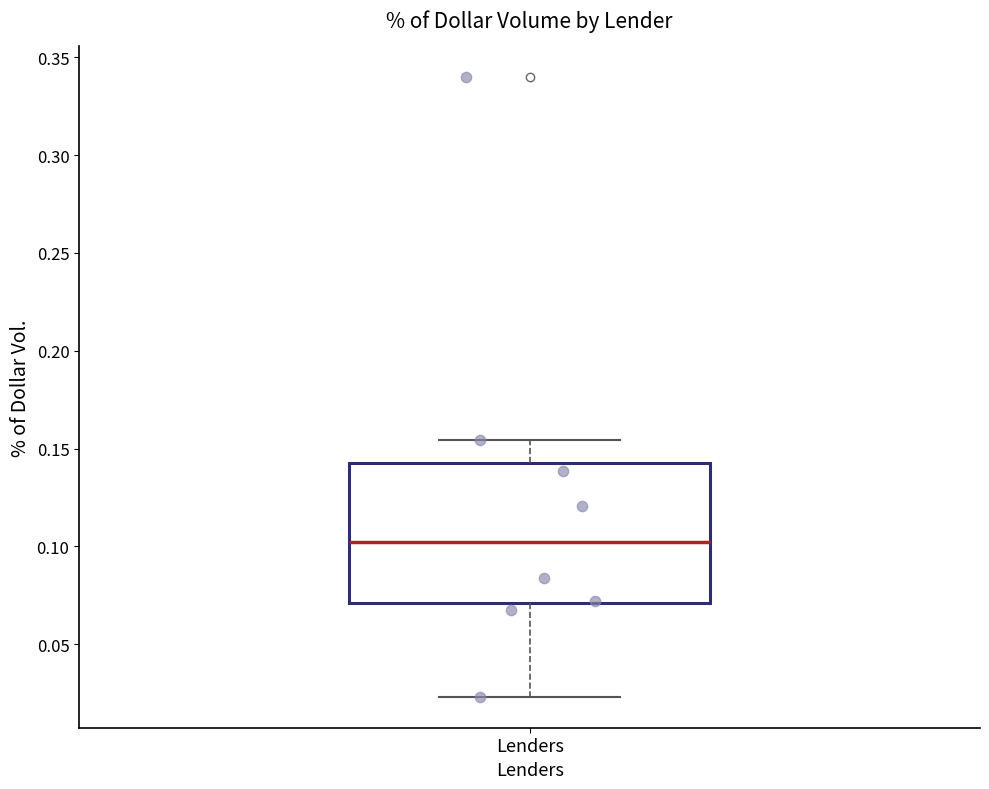

Transcribe this box plot: give where the median line is, the range the box spans, and where the two whiskers end, as read against the y-axis. The values are not printed on the chart, so give them approximately, as read against the axis.

median 0.100, box 0.070 to 0.140, whiskers 0.025 to 0.155